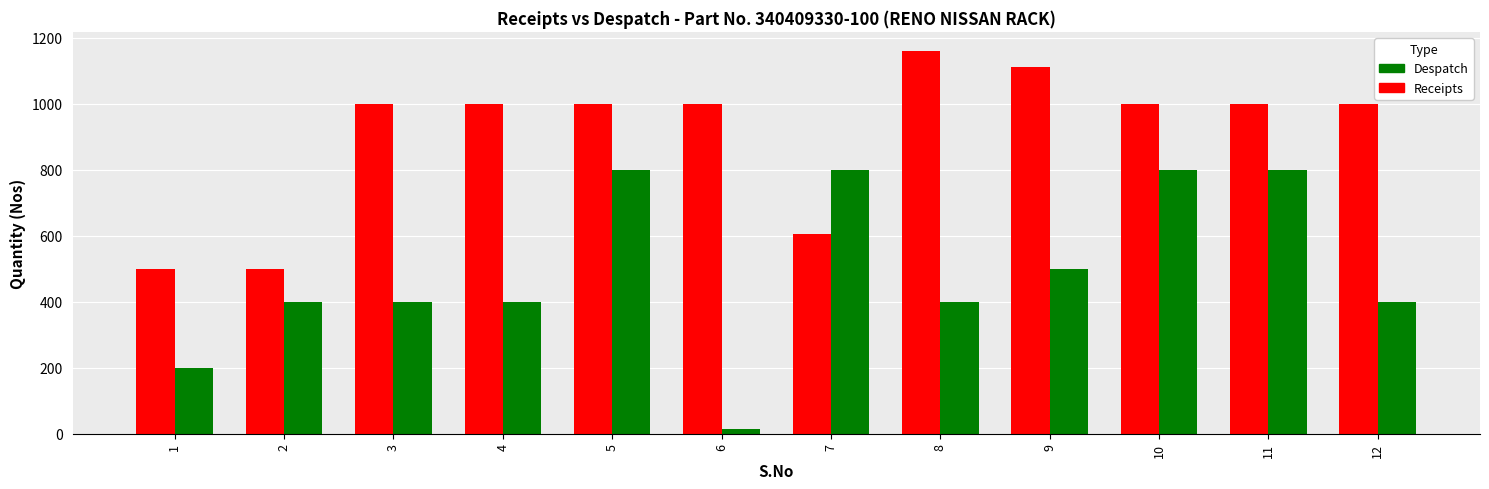

Reading left to right, list all the values displayed in this chart.

Receipts: 500	500	1000	1000	1000	1000	605	1160	1110	1000	1000	1000
Despatch: 200	400	400	400	800	15	800	400	500	800	800	400